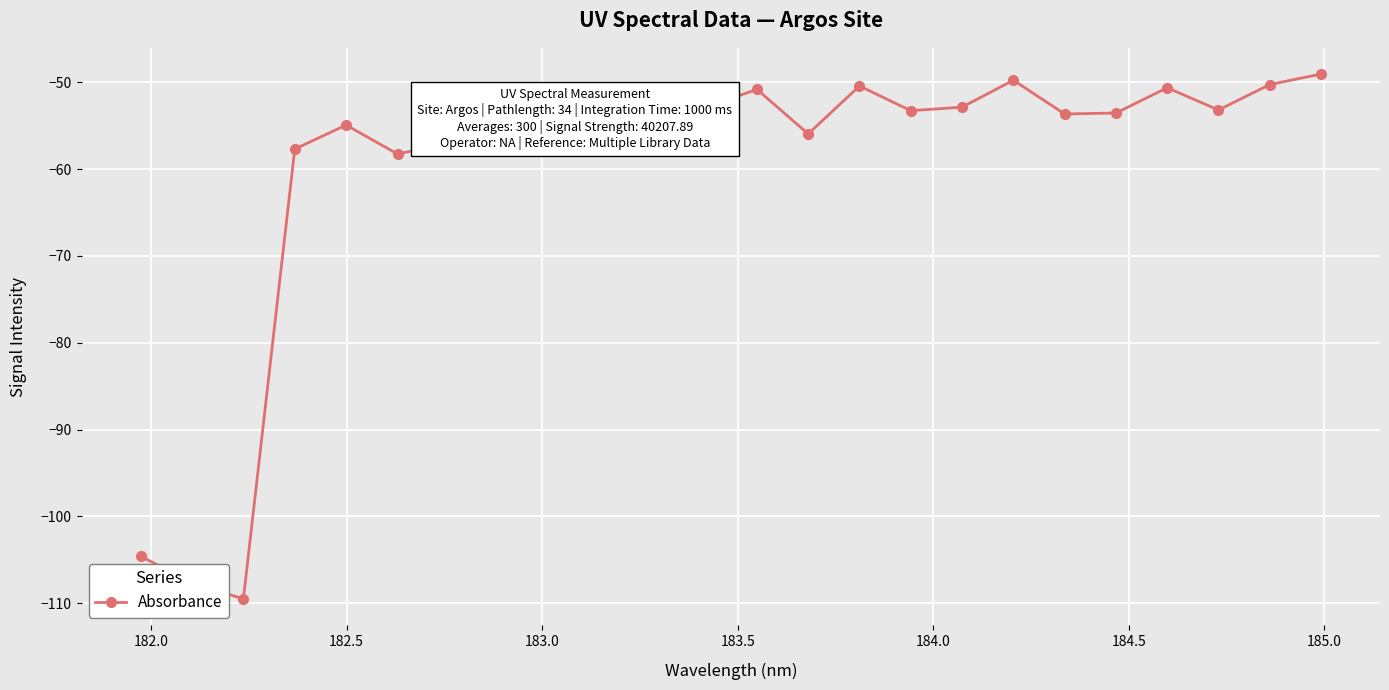

What is the minimum value shown in the chart?

-109.5